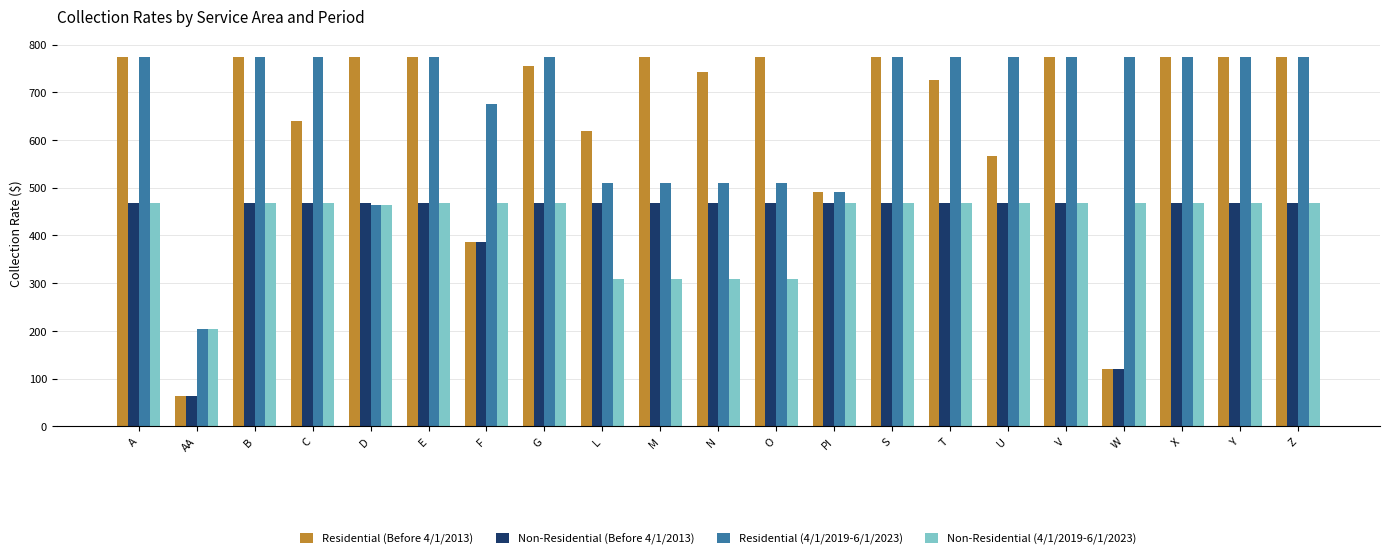

Which series has the largest total across all categories?

Residential (4/1/2019-6/1/2023)